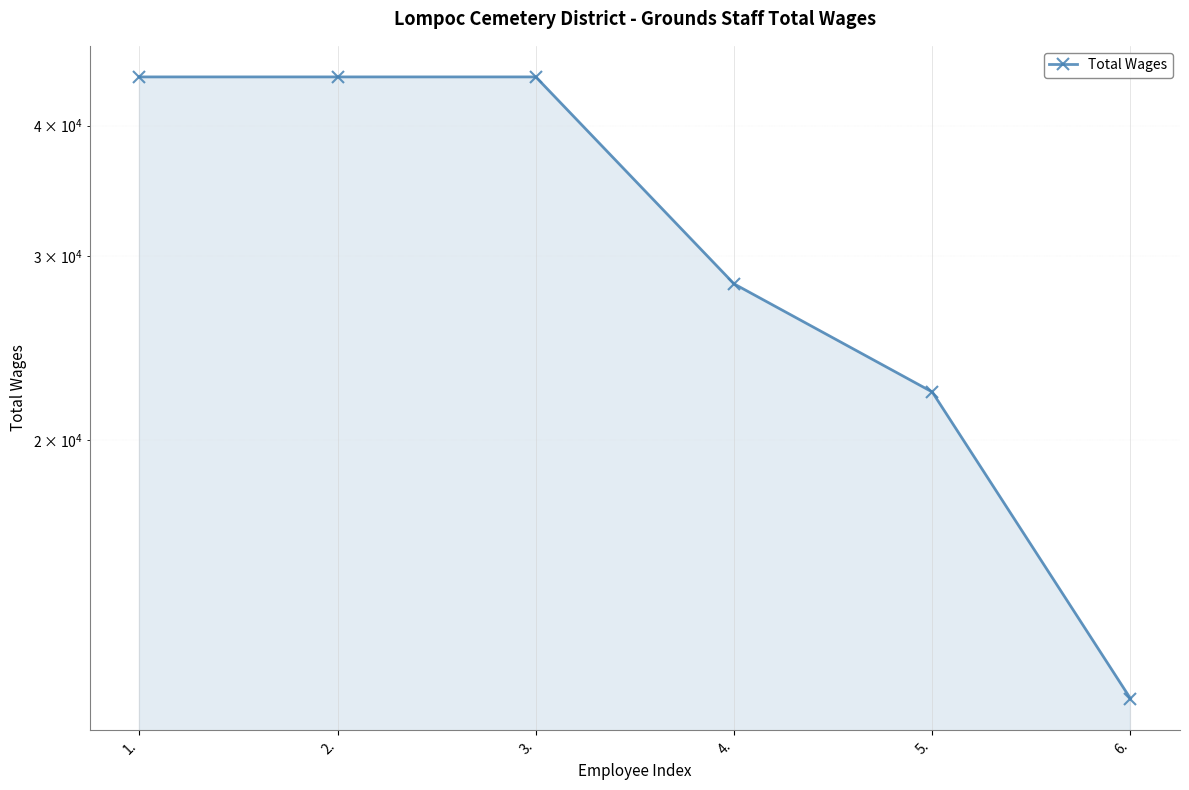

Reading right to left, list all the values displayed in this chart.

6.=11303	5.=22225	4.=28210	3.=44529	2.=44529	1.=44529